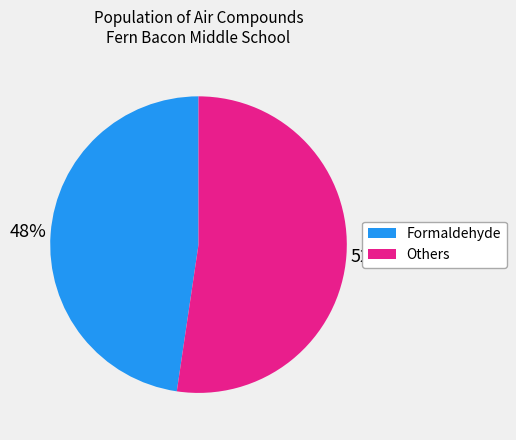

Count the number of slices in the pie.

2